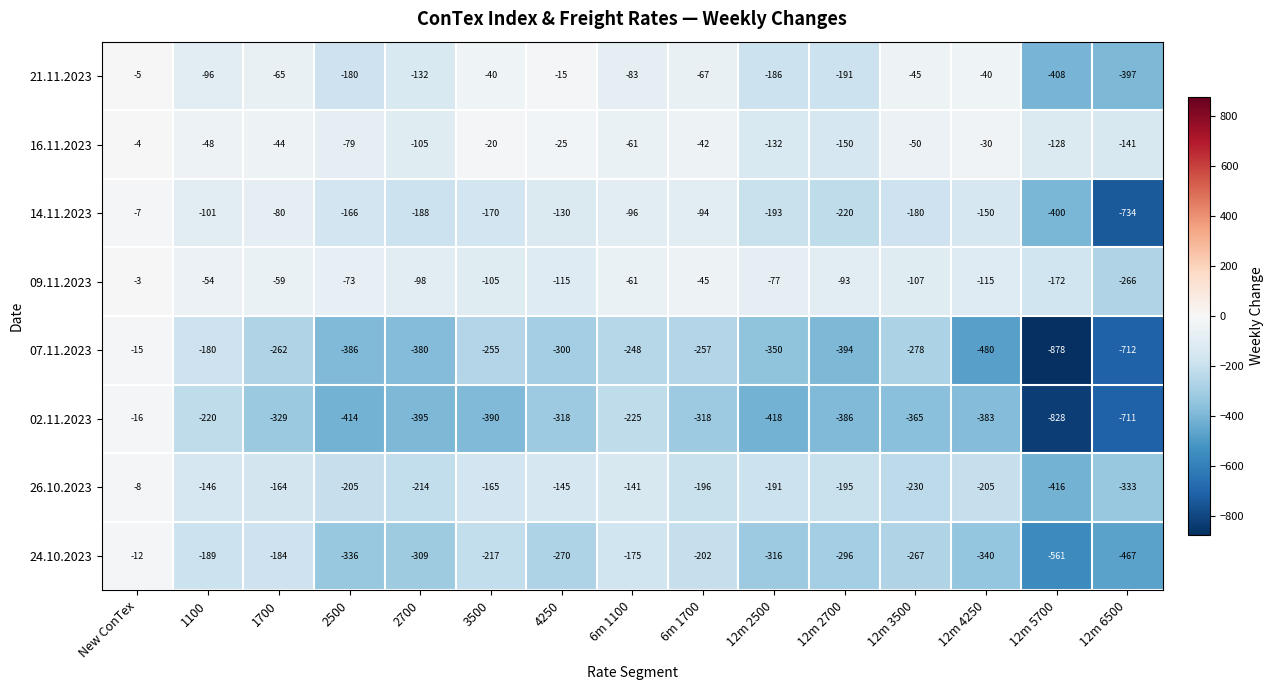

At which category does the chart reach its peak across all series?

New ConTex